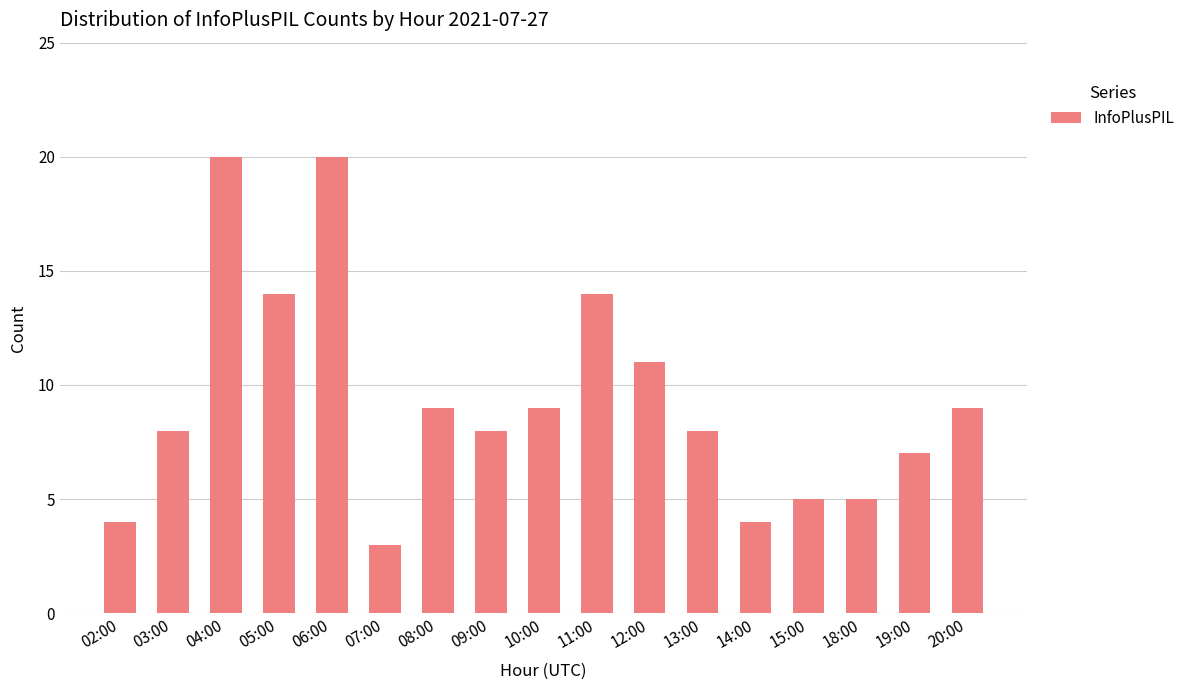

Is it true that the value at 20:00 is 3?

False